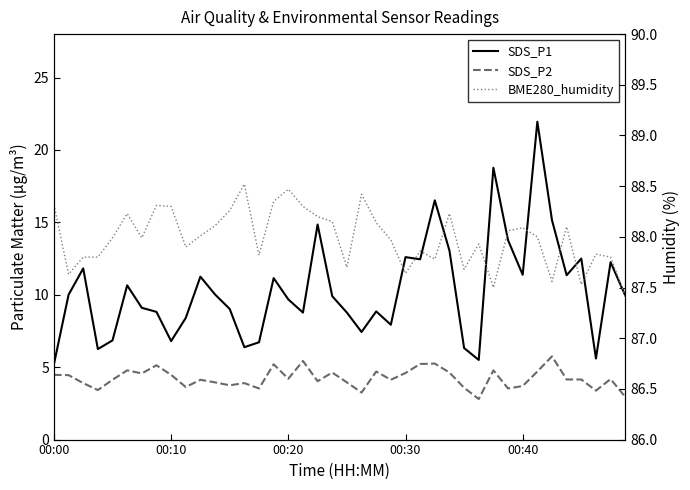

How many values in the SDS_P2 series exceed 4?

25